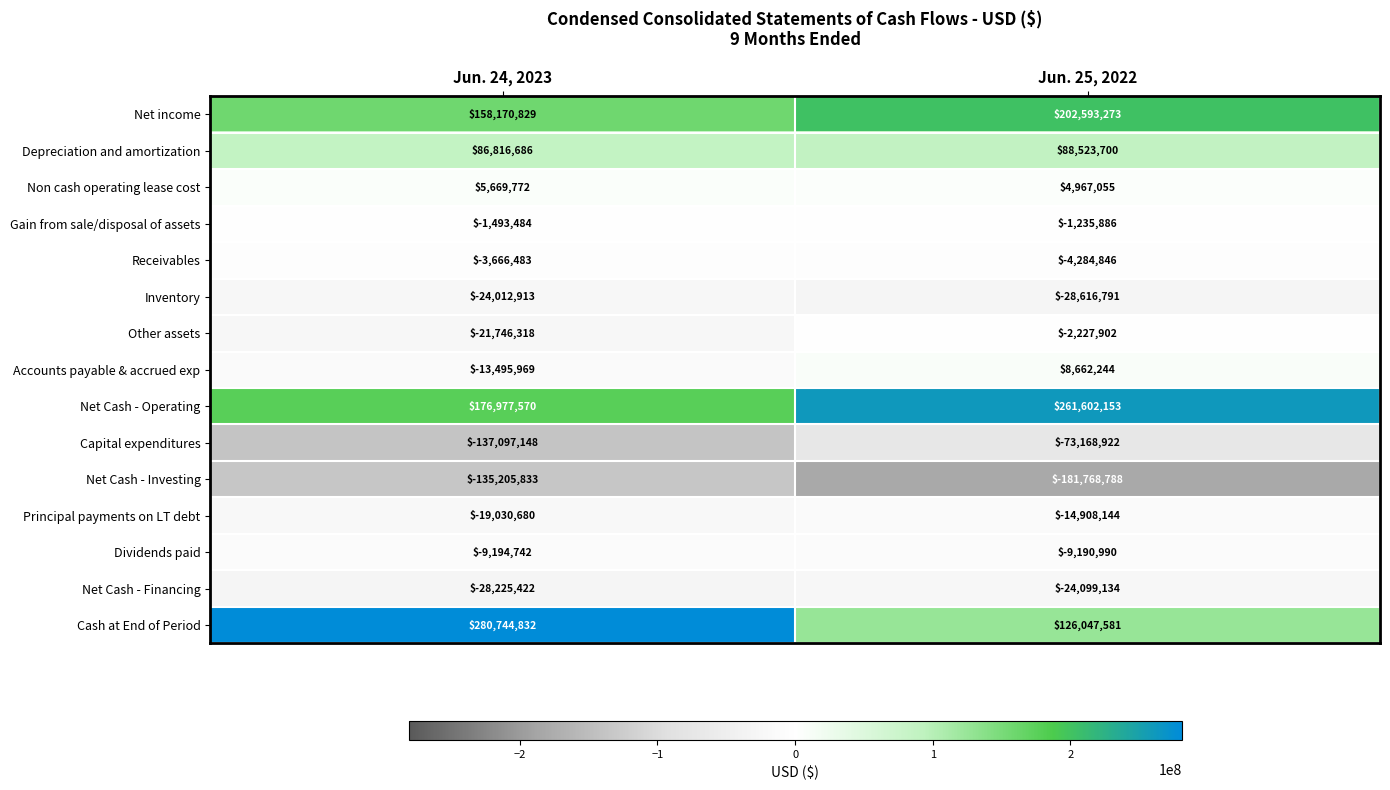

Which series has the largest total across all categories?

Net Cash - Operating